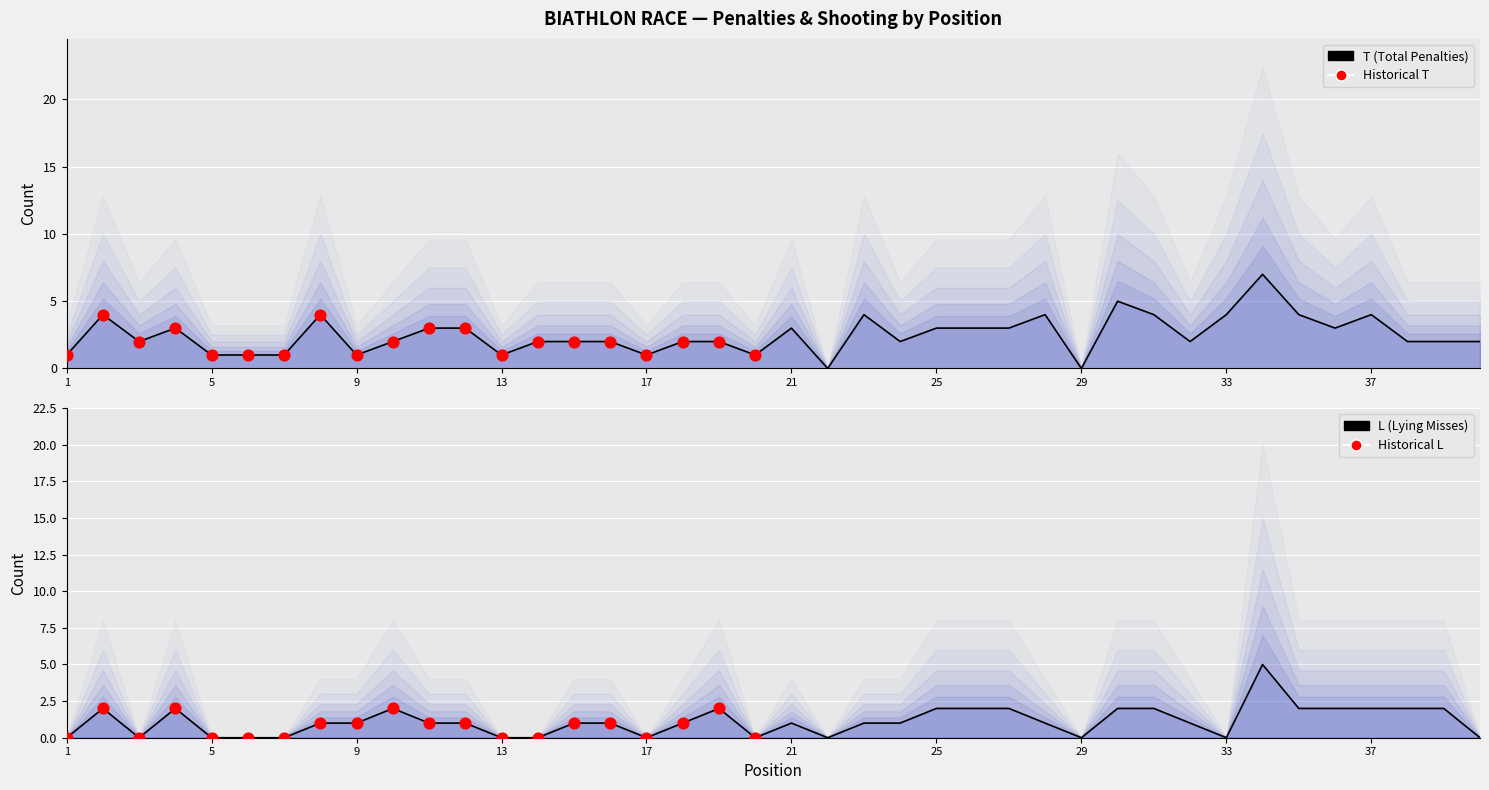

Is the value of T at 16 greater than the value of L at 17?

Yes